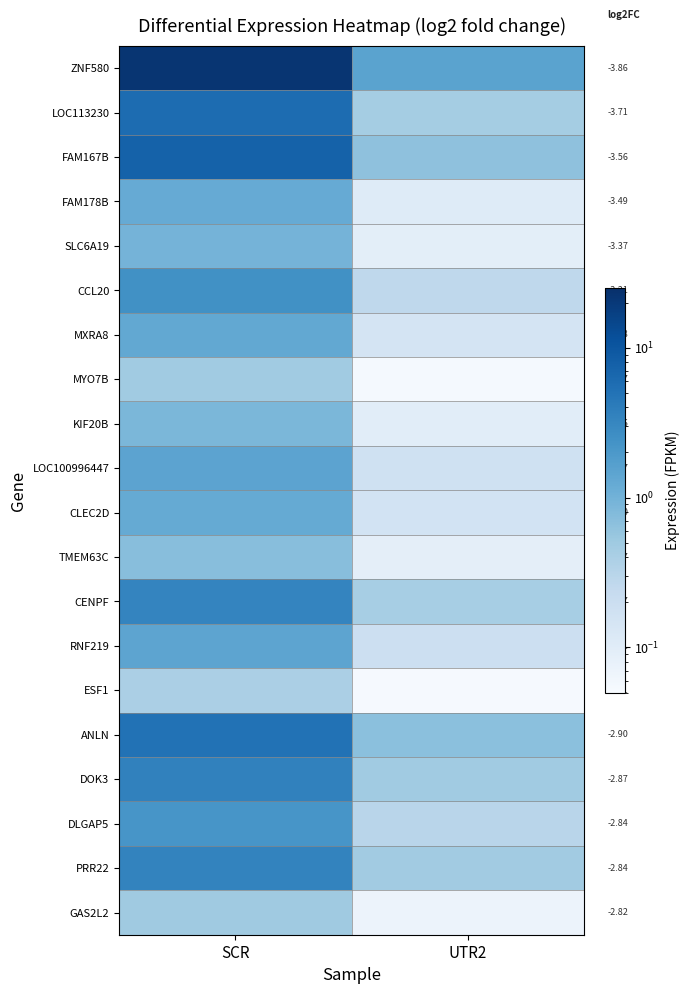

What is the difference between the ANLN values at UTR2 and SCR?

4.4